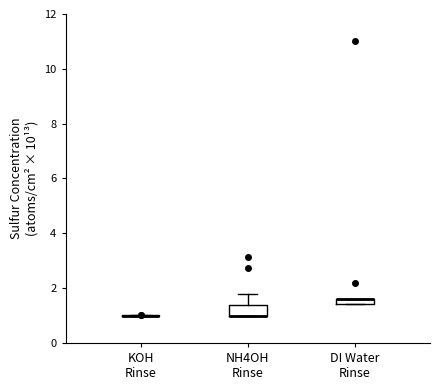

Which box is the tallest, from its lower edge to its upper edge?

NH4OH Rinse